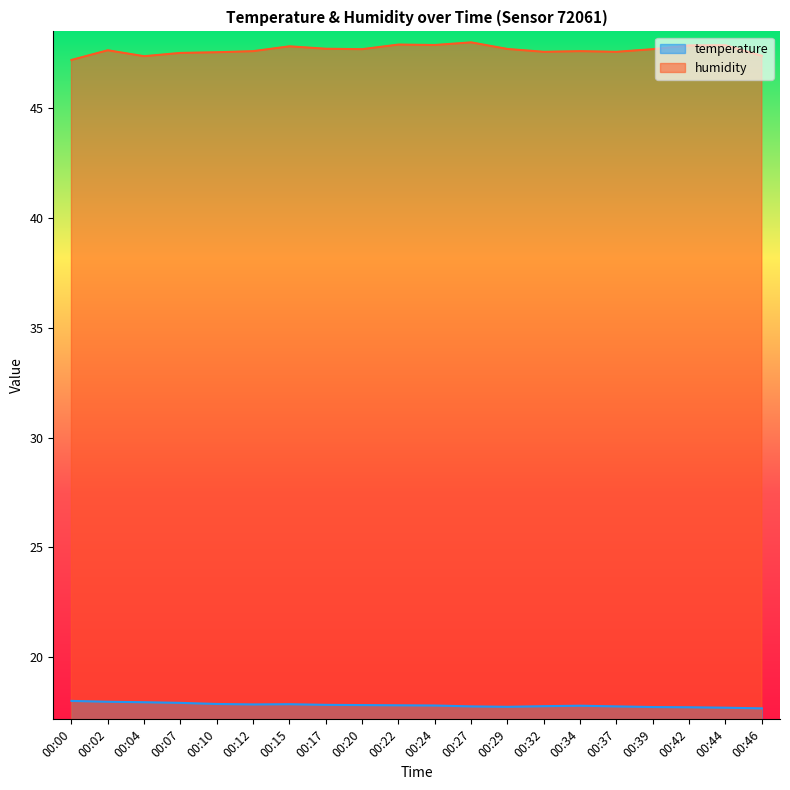

What is the spread (max minus min) of values at 00:10?

29.7